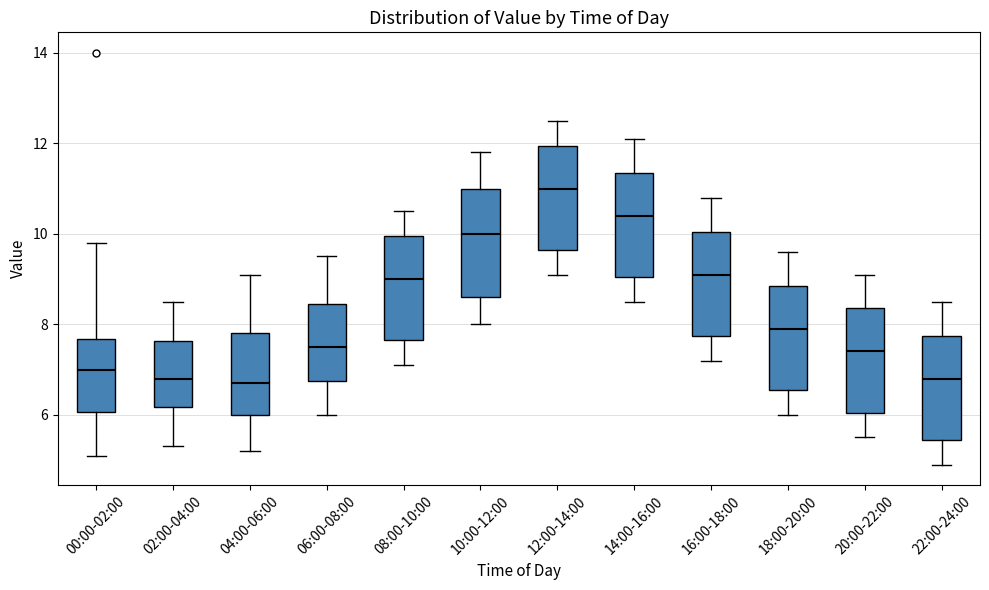

Where is the upper edge of the box for 14:00-16:00 on the y-axis? The values are not printed on the chart, so give them approximately, as read against the axis.

11.4